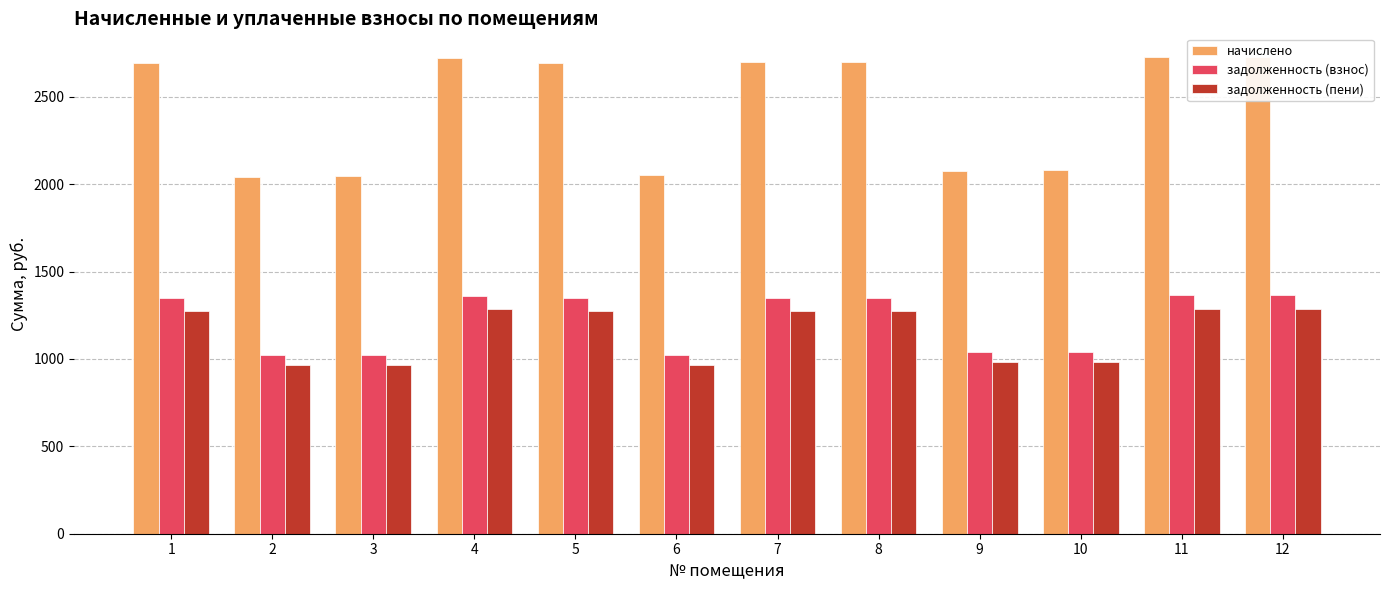

At which category is the sum across all series the highest?

11